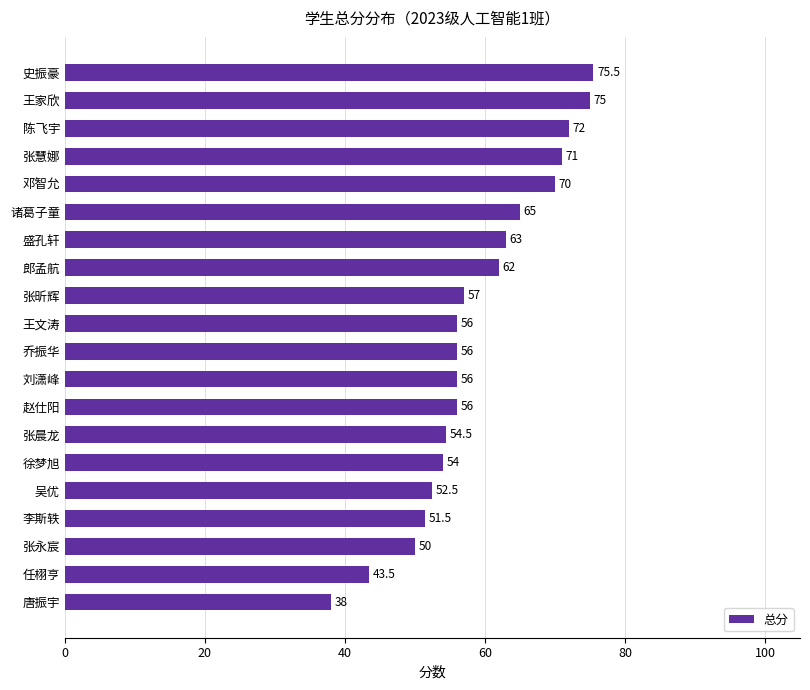

What is the sum of all values?

1178.5